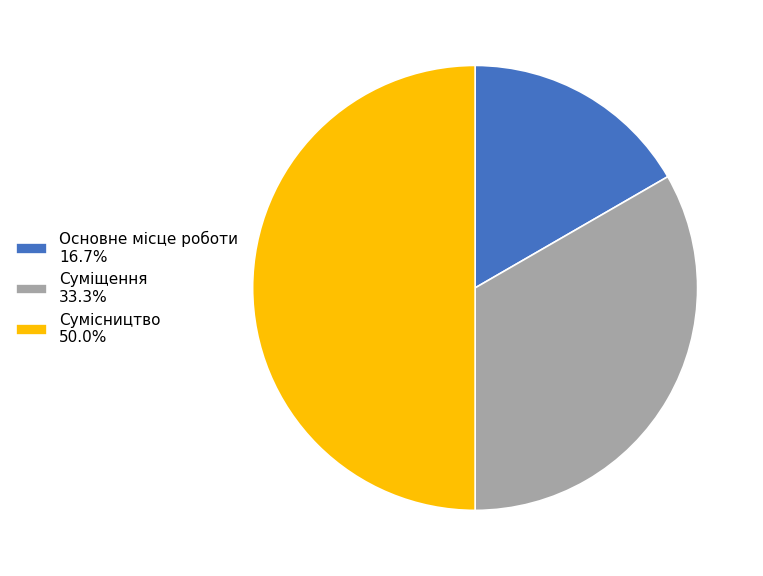

Which has a higher value, Суміщення or Сумісництво?

Сумісництво